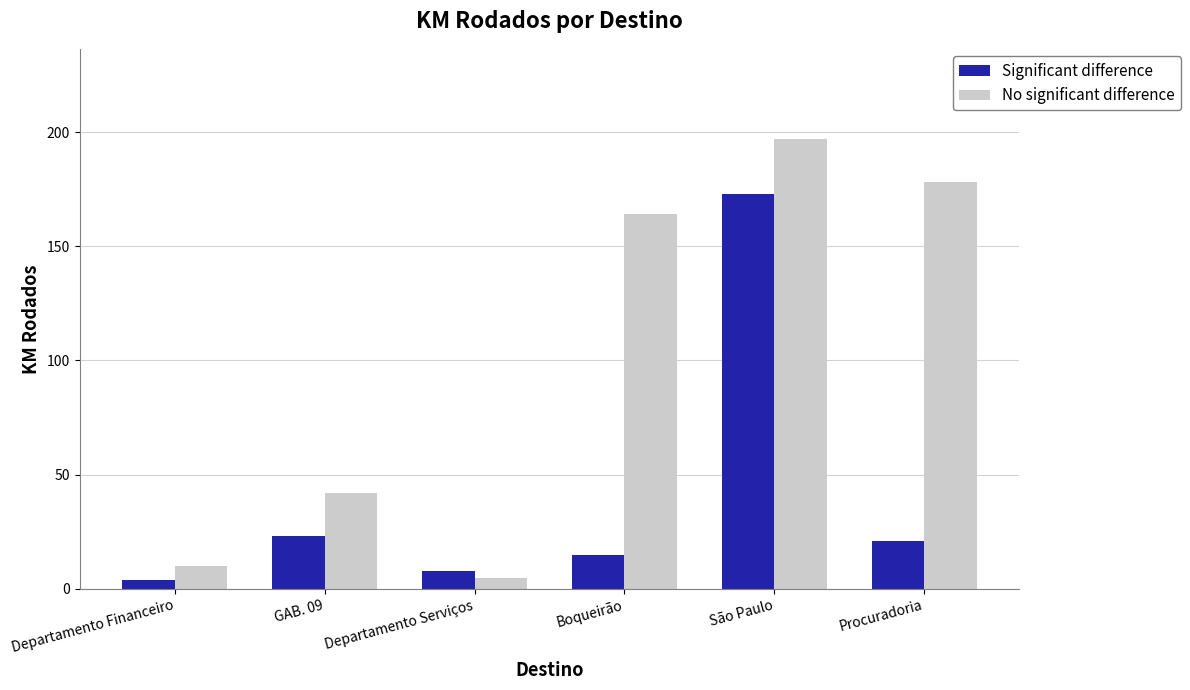

Which series has the widest spread of values?

No significant difference